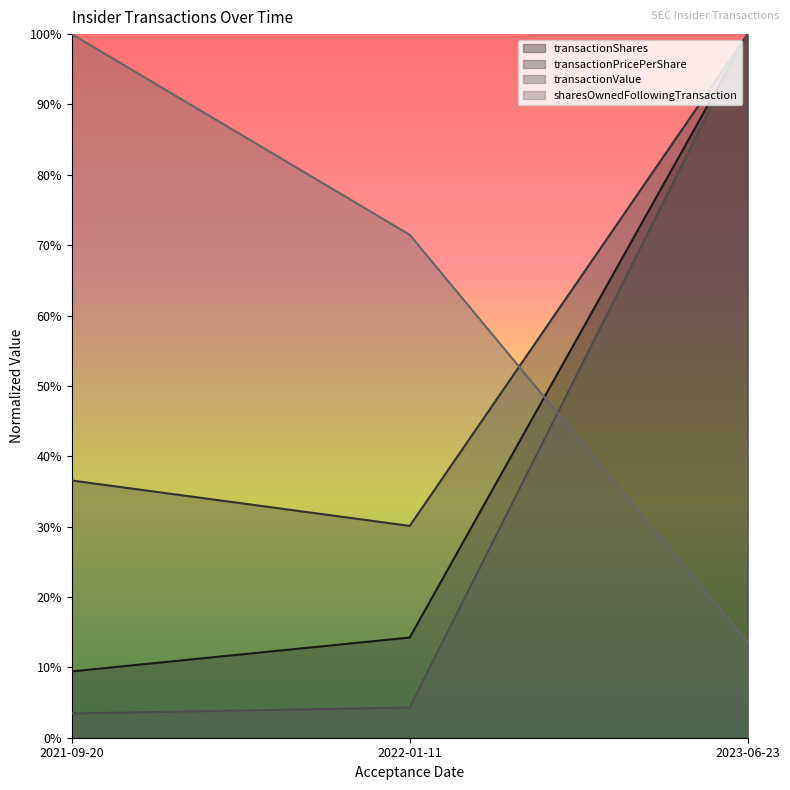

At which category is the sum across all series the highest?

2023-06-23